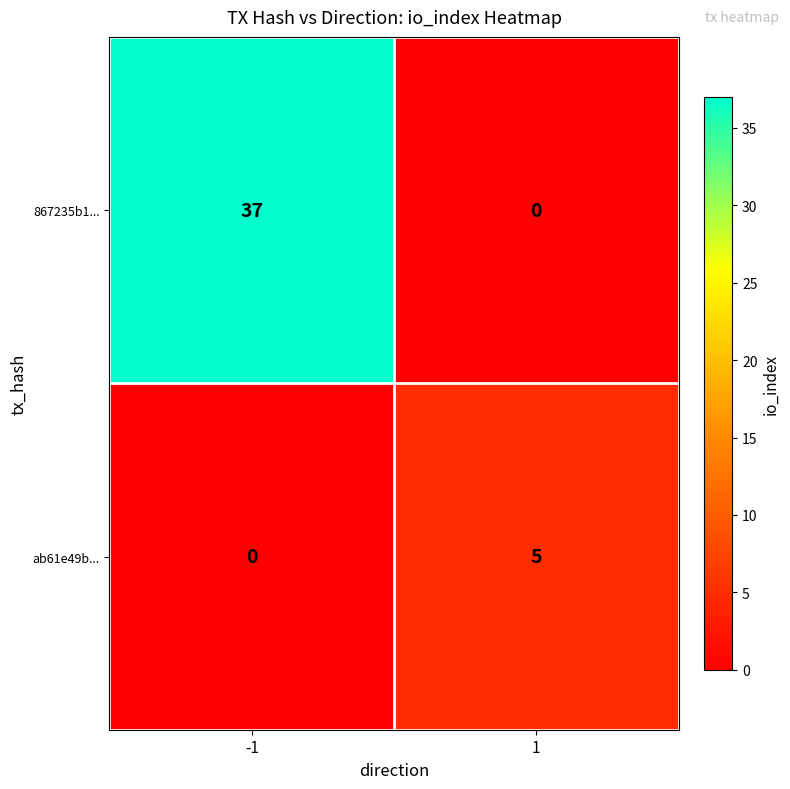

True or false: 867235b1... has a value of 37 at -1.

True